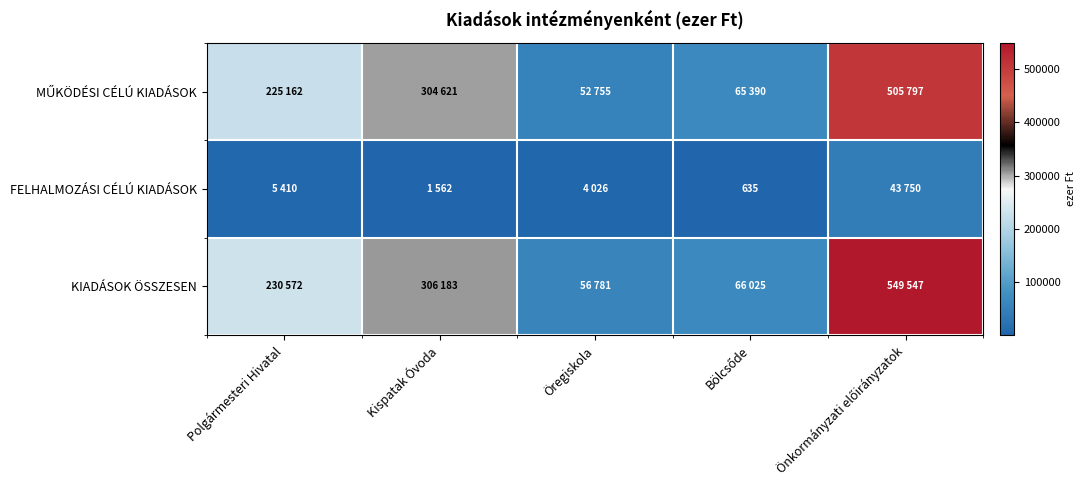

What is the sum of the MŰKÖDÉSI CÉLÚ KIADÁSOK values at Bölcsőde and Önkormányzati előirányzatok?

571187